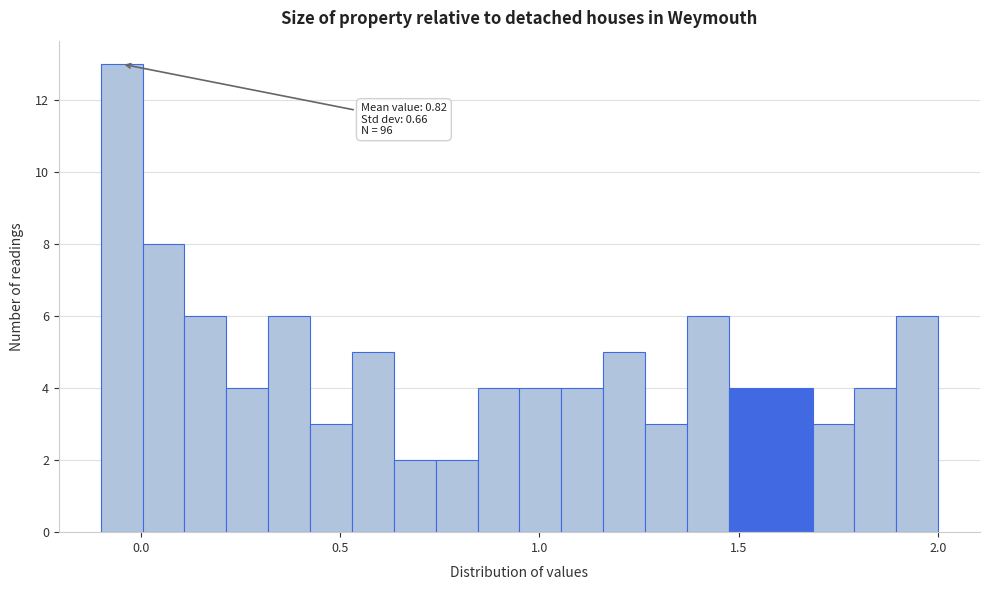

Around what value on the x-axis is the tallest bar? Give the approximate position of its centre, as read against the axis.

-0.05